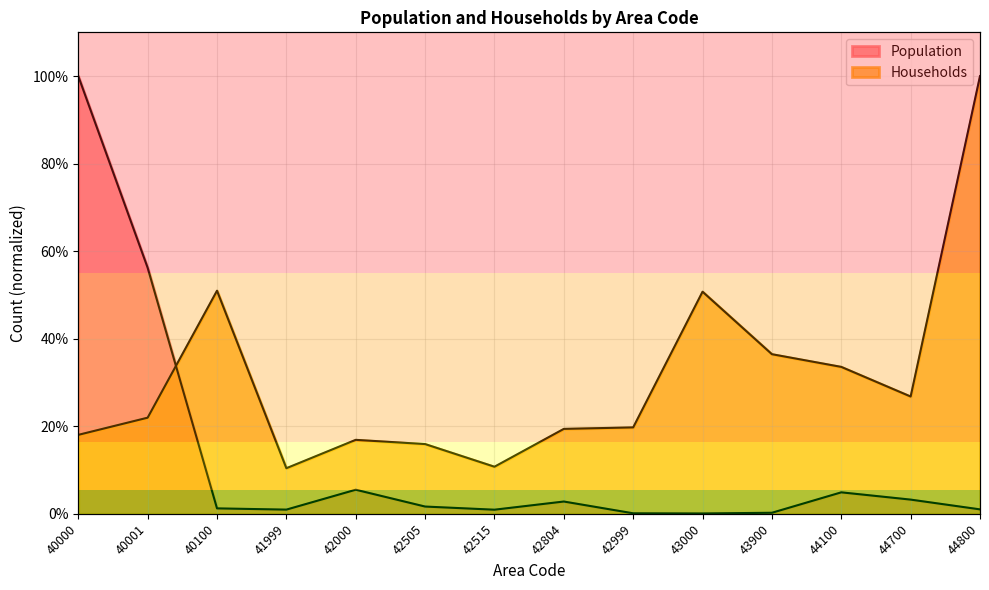

What is the sum of all Households values?

4.3